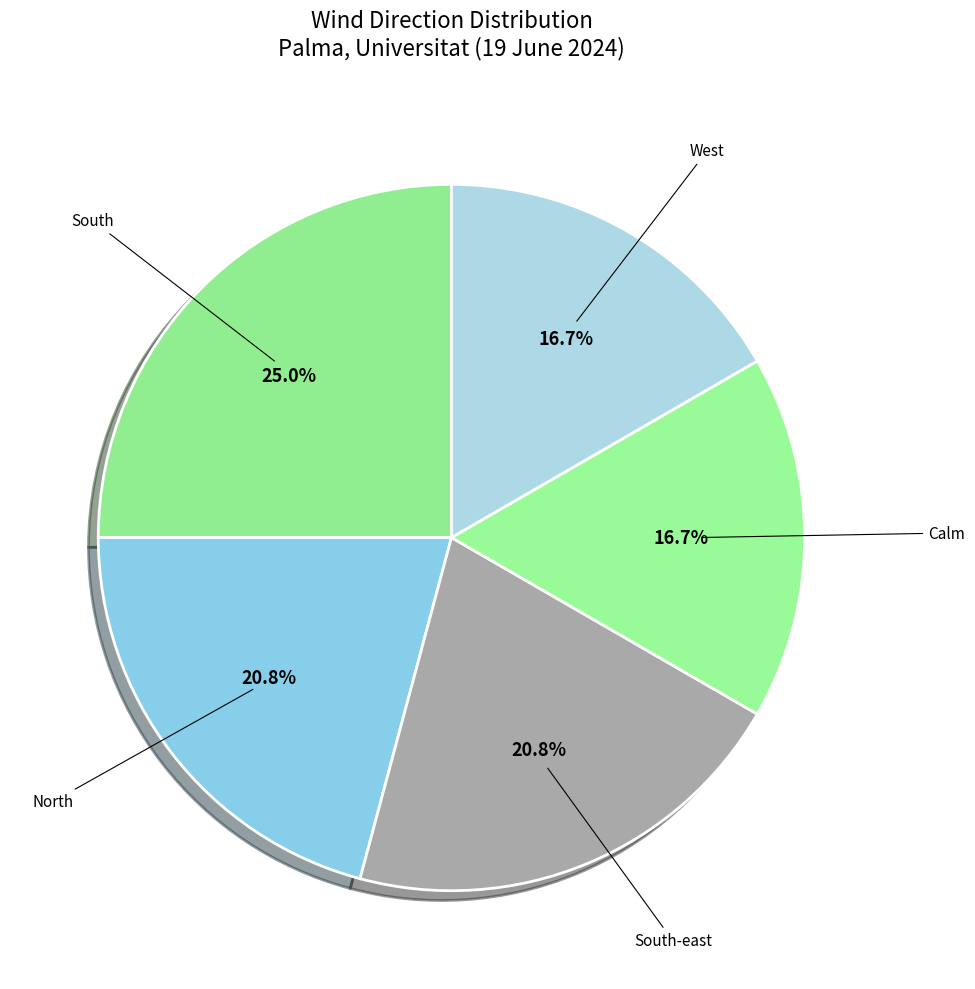

Between South-east and Calm, which is larger?

South-east